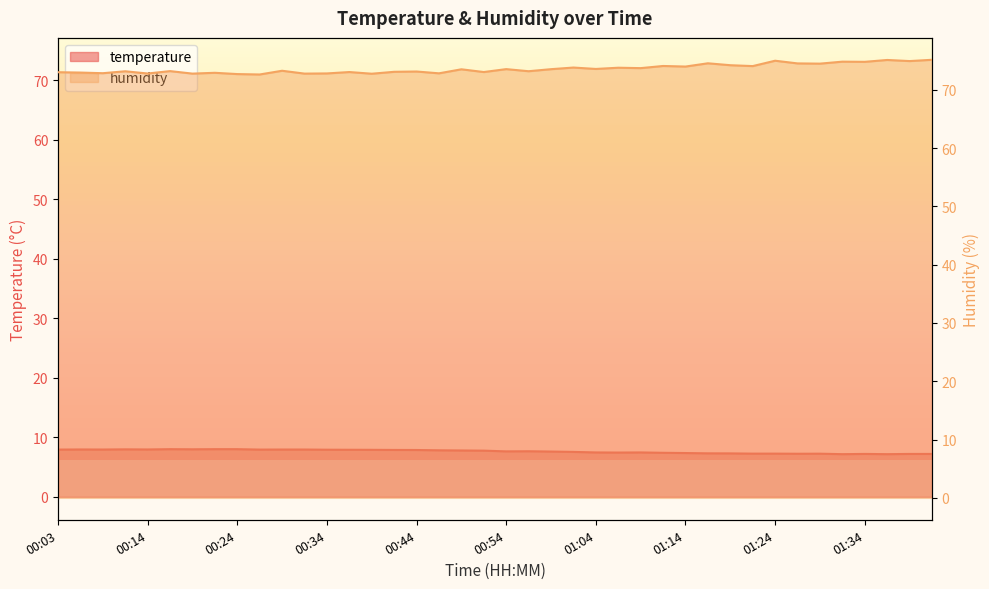

How many interior local valleys does the temperature series have?

9